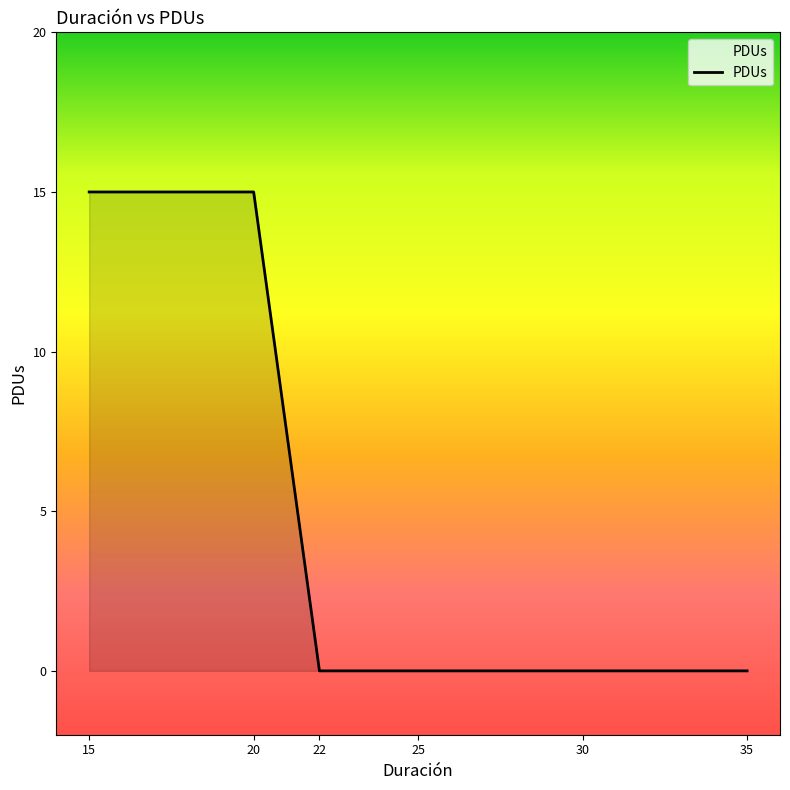

Is it true that the value at 25 is -10?

False